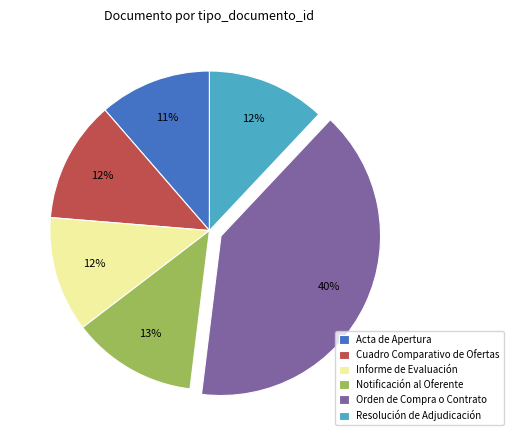

Does any single category account for the majority?

No